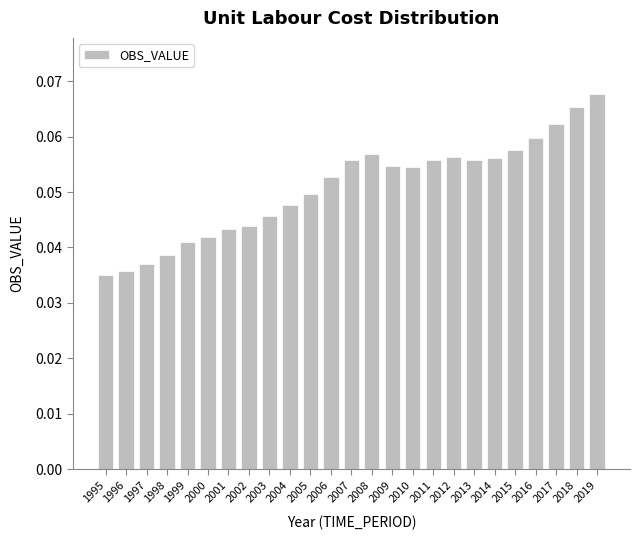

Which category has the highest value across all series?

2019